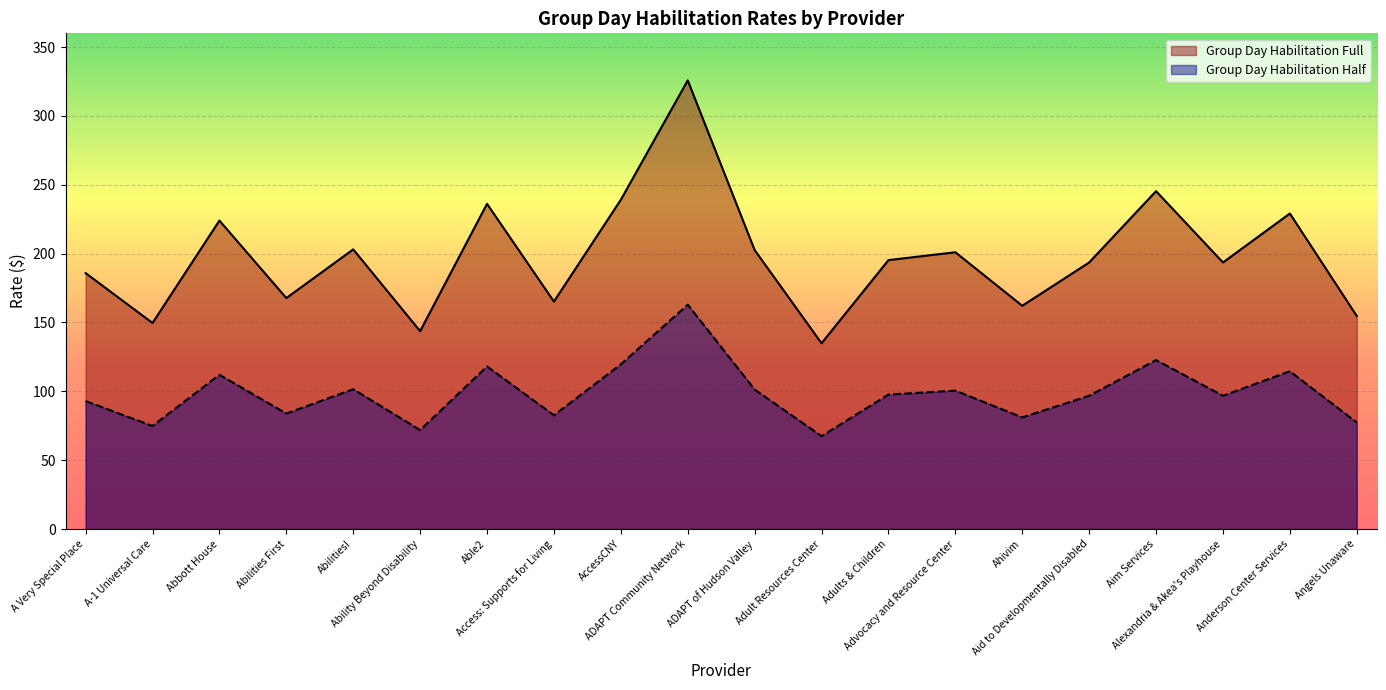

In Group Day Habilitation Half, how many points are higher than both neighbors (excluding endpoints)?

7